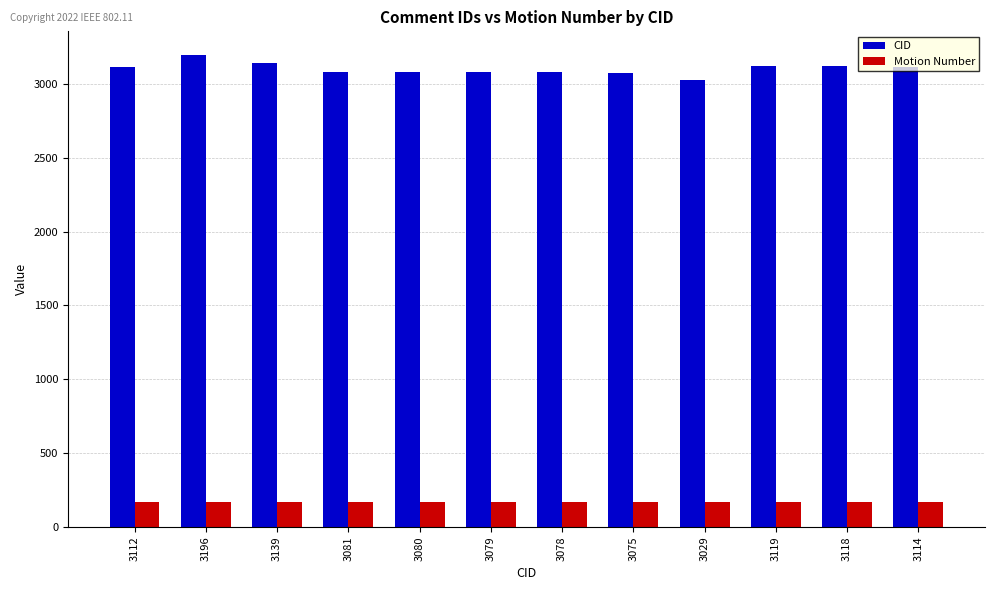

What is the label of the 9th bar from the right?

3081